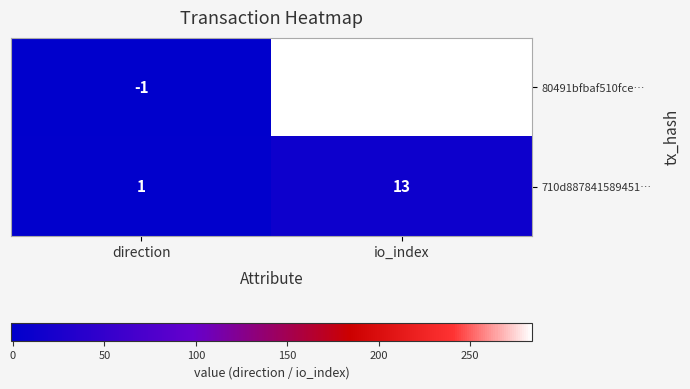

Where is 80491bfbaf510fce… nearest to the value 141?

direction